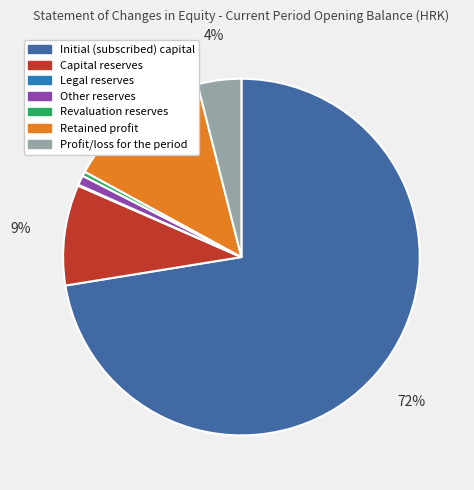

Is the sum of Revaluation reserves and Capital reserves greater than half?

No